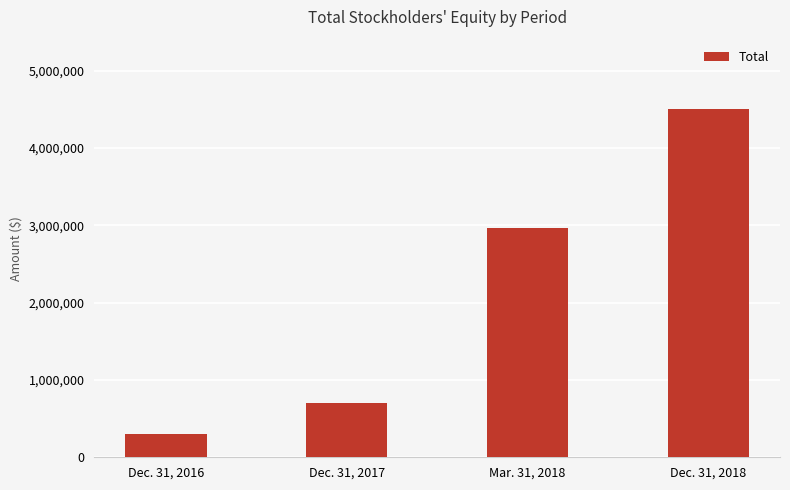

What is the label of the 1st bar from the left?

Dec. 31, 2016